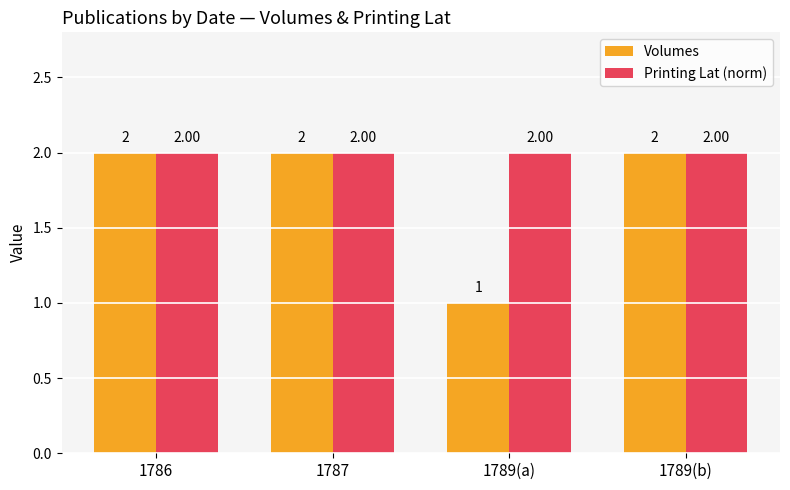

Reading left to right, transcribe all the data shown in this chart.

Volumes: 2	2	1	2
Printing Lat (norm): 2	2	2	2